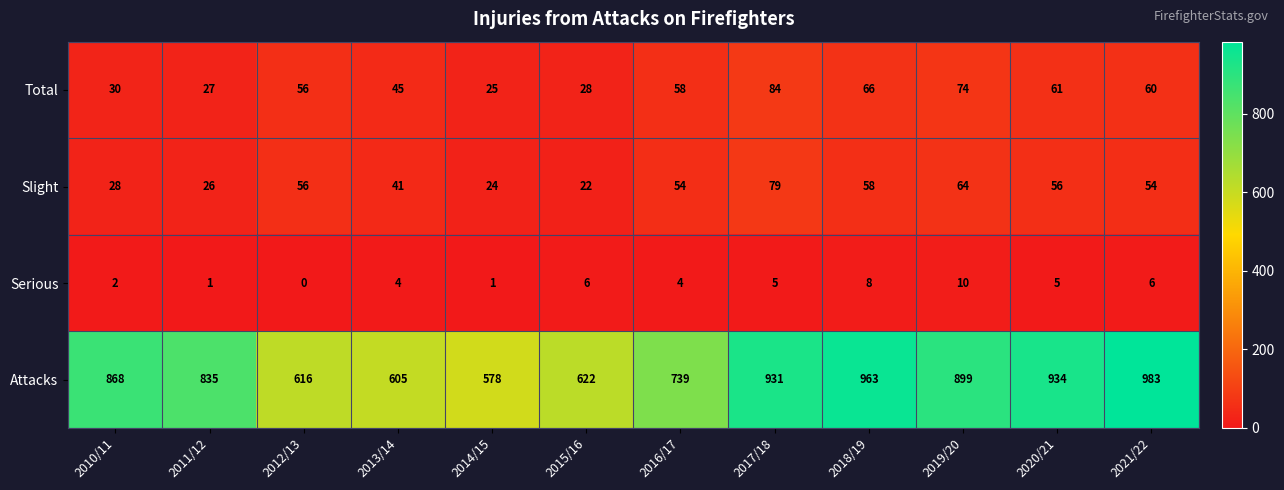

What is the difference between the maximum and minimum values in the Serious series?

10